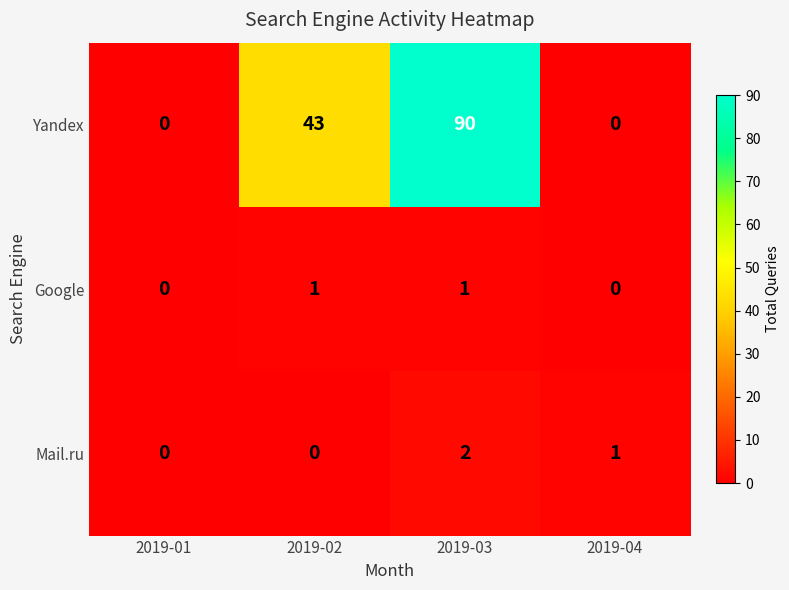

What is the maximum value shown in the chart?

90